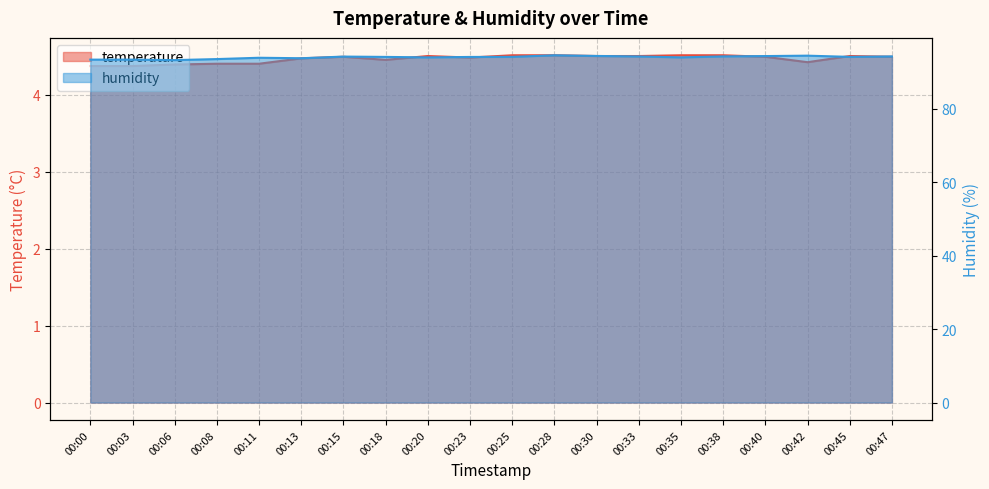

List the series in order of their overall mean, highest first.

humidity, temperature